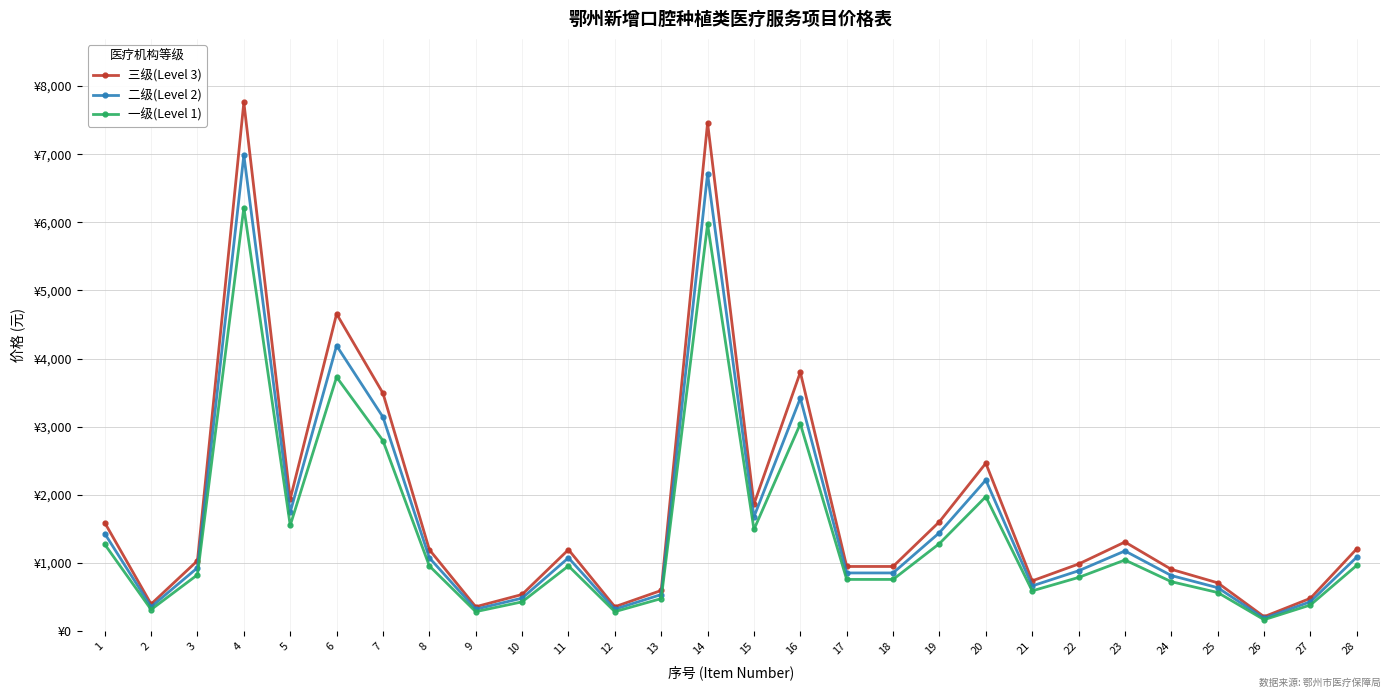

Which label corresponds to the smallest value in the chart?

26